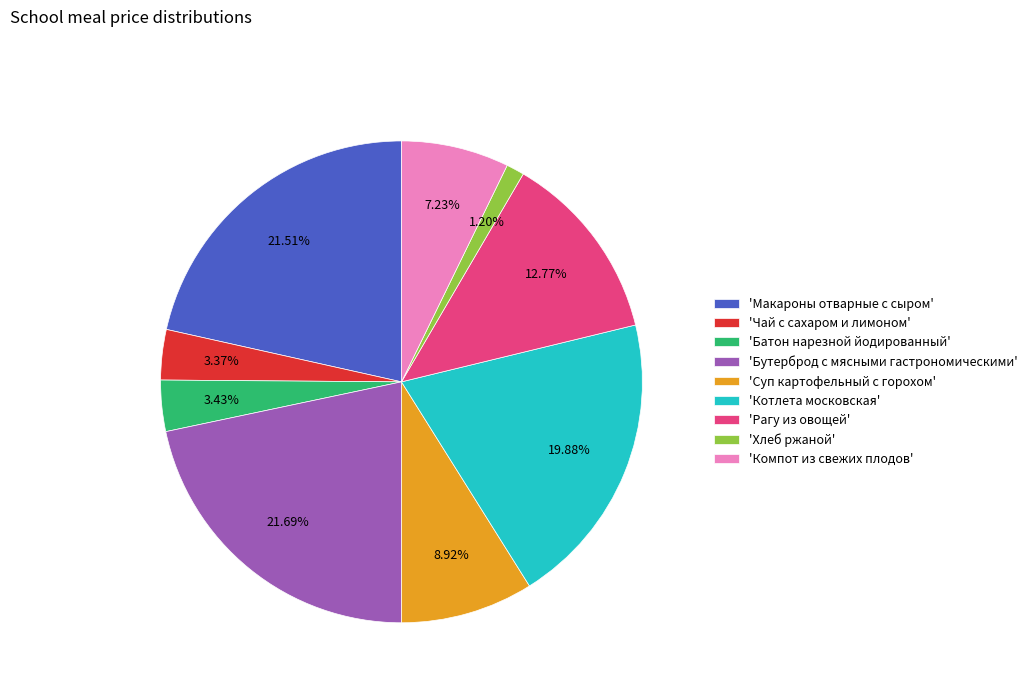

How many segments does this pie chart have?

9